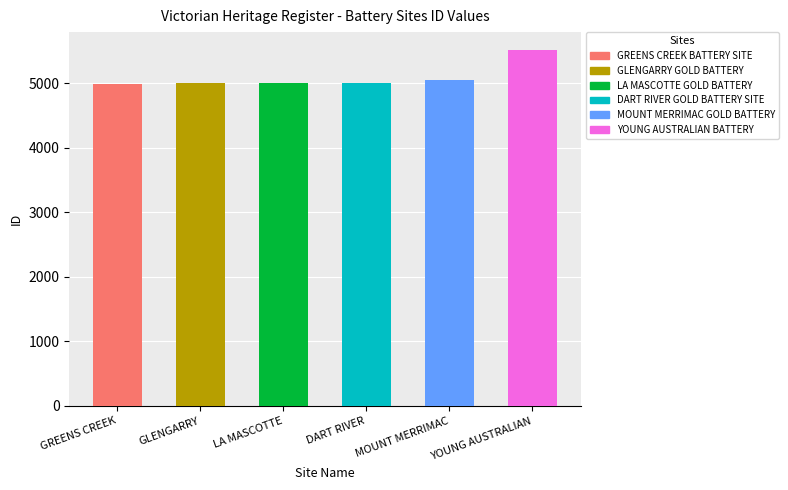

Is it true that the value at GLENGARRY is 1021?

False